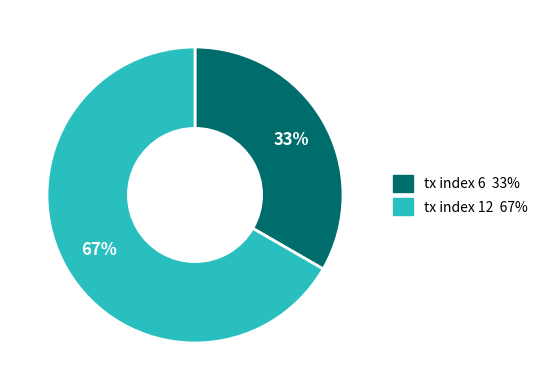

Is there any slice that represents more than half of the pie?

Yes